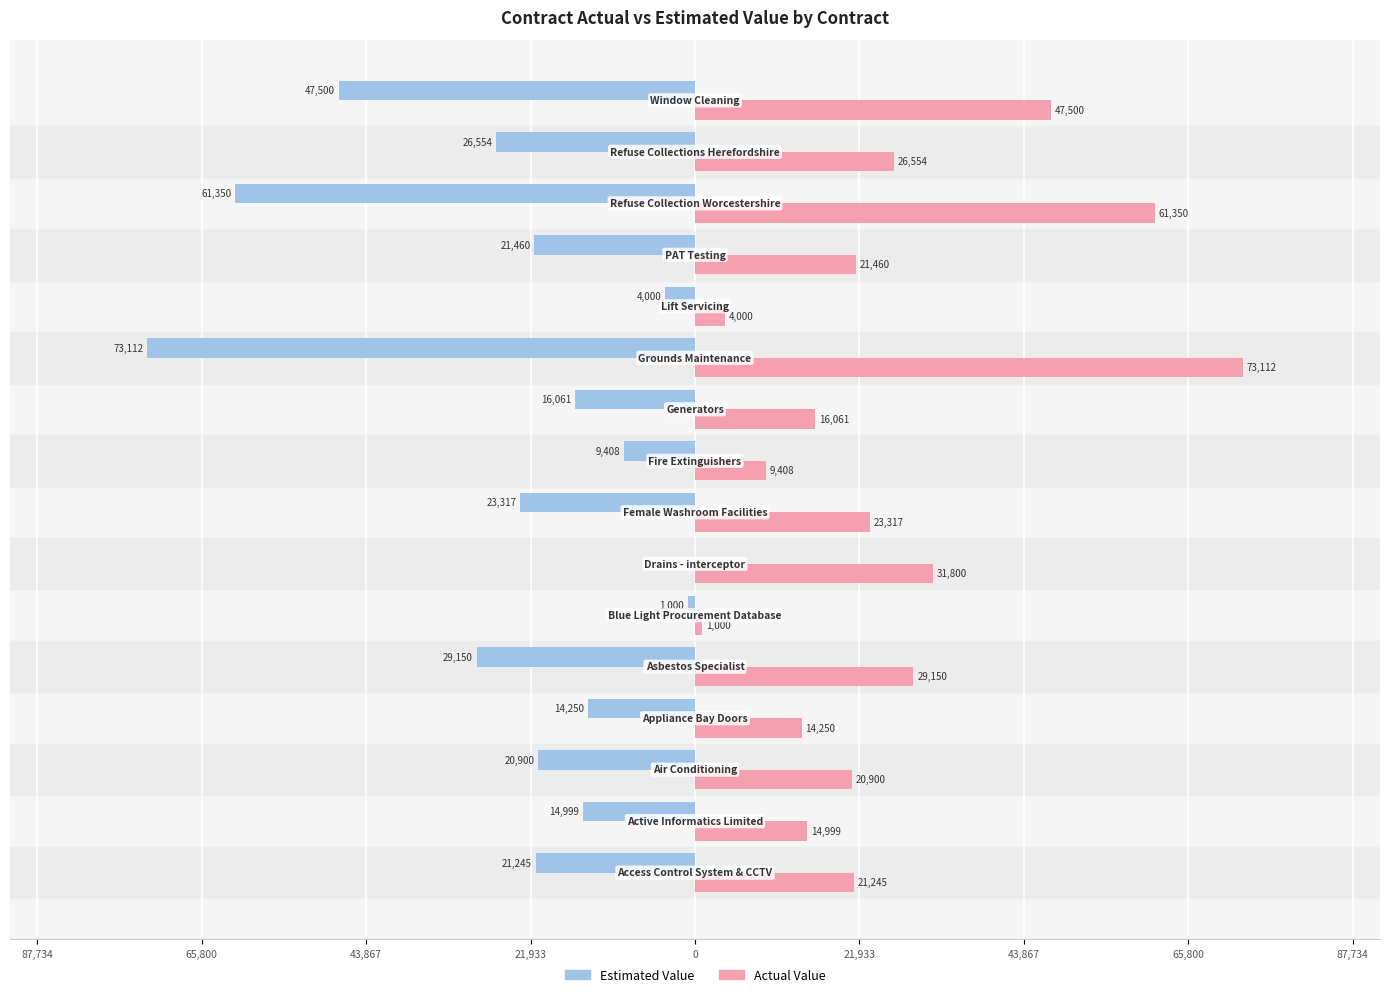

What is the value of the Actual Value bar at the 12th from the left?

4000